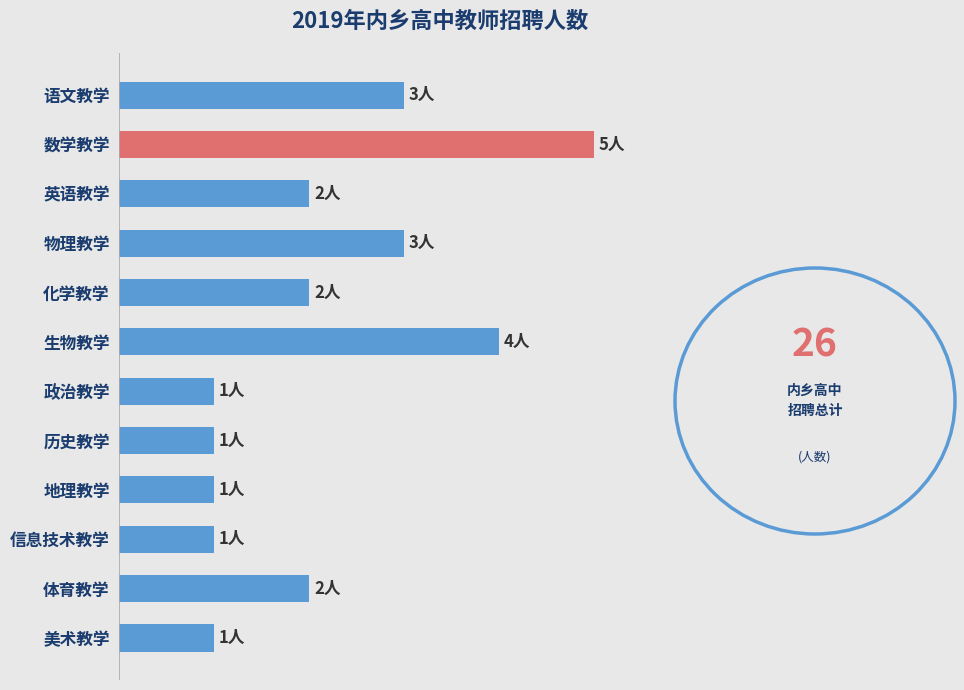

What is the smallest value displayed?

1